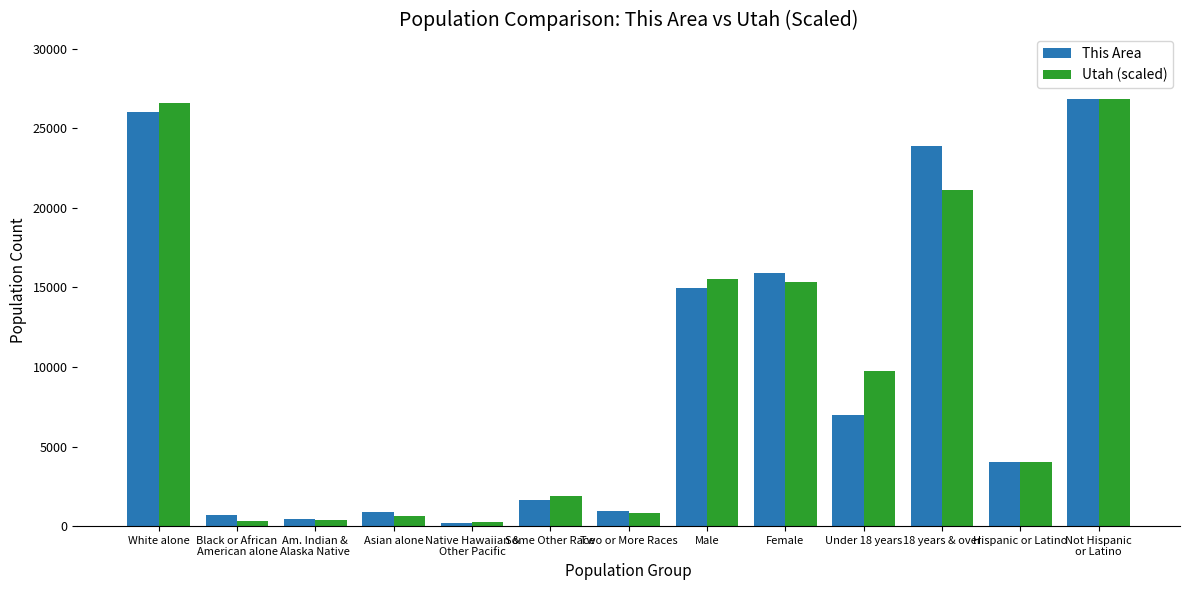

What is the average value of the Utah (scaled) series?

9496.3